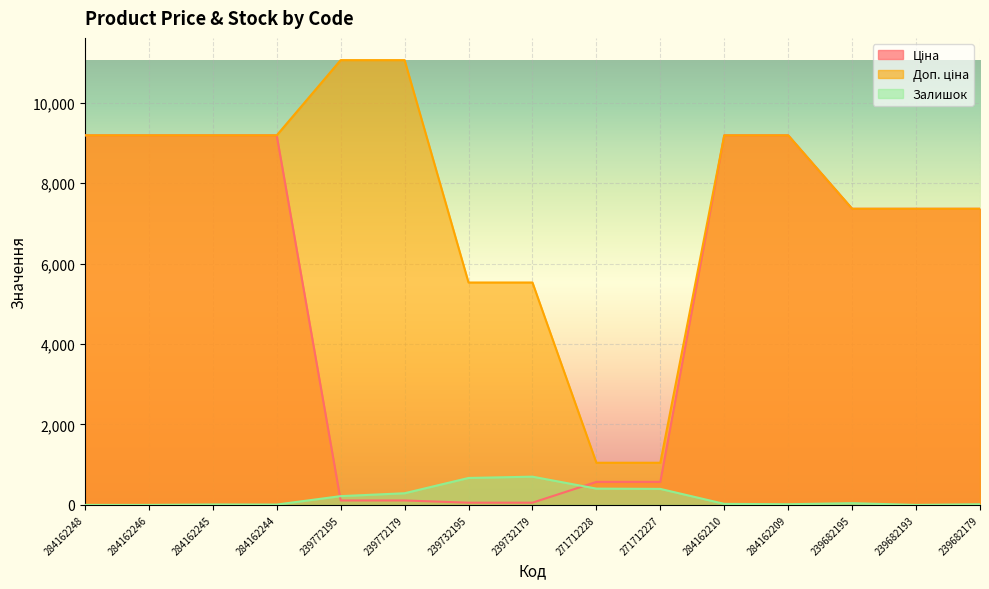

Between 239772195 and 239682193, which series saw the biggest shift?

Ціна